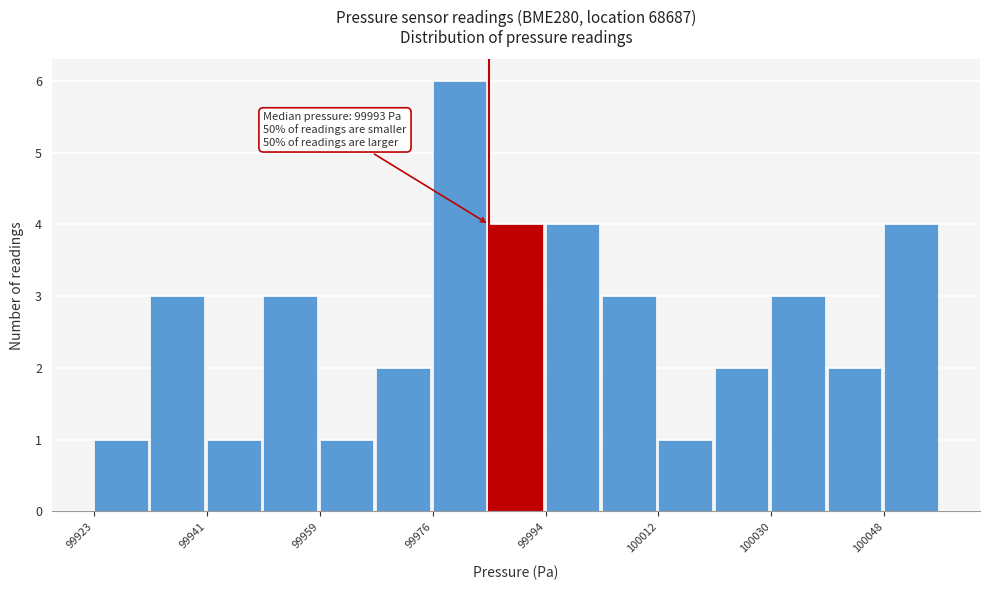

Which range on the x-axis has the tallest bar?

99976 to 99986